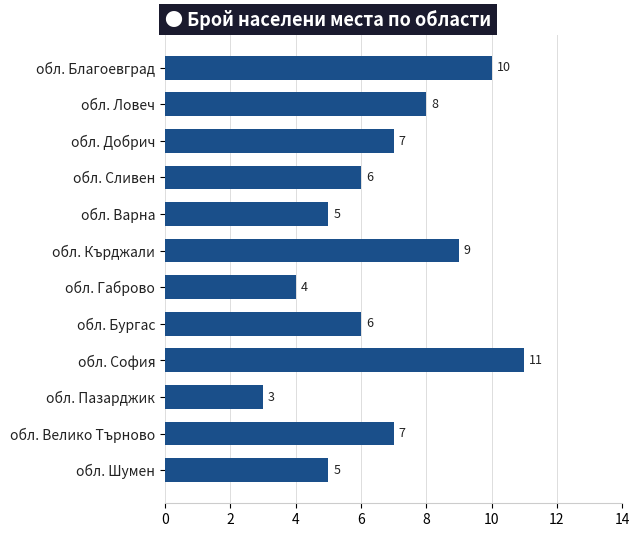

How many values are below 7?

6